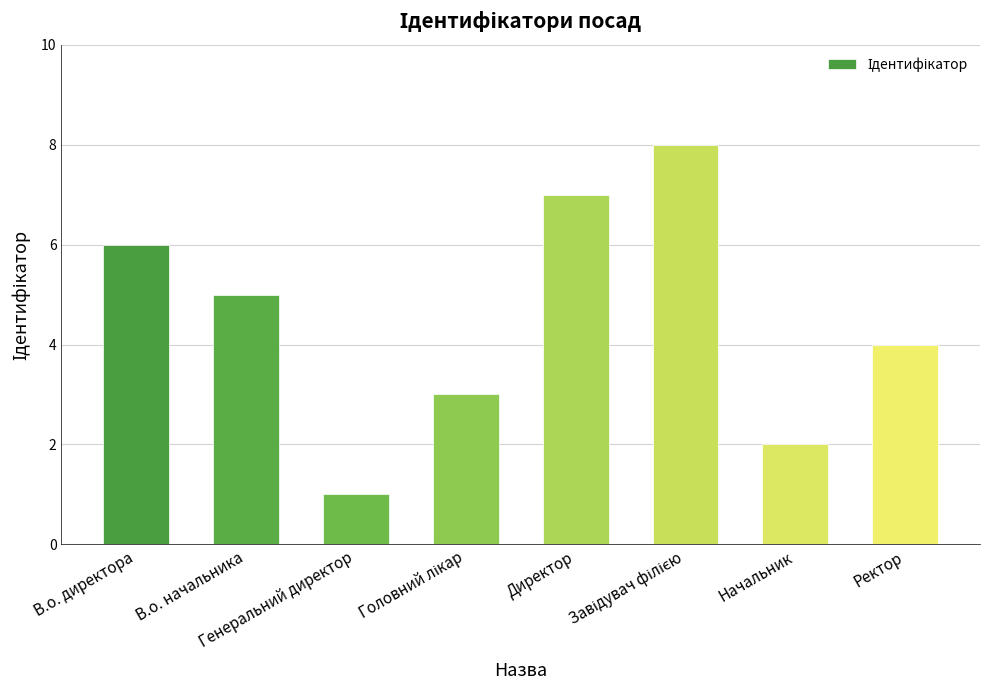

What is the value of the 5th bar from the left?

7